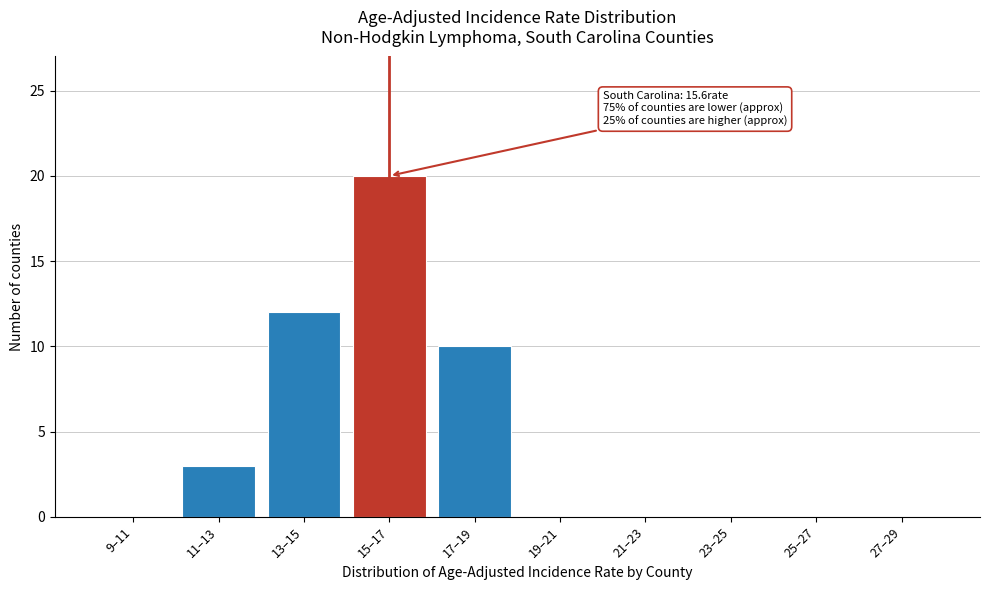

Reading right to left, what are all the values shown in this chart?

27–29=0	25–27=0	23–25=0	21–23=0	19–21=0	17–19=10	15–17=20	13–15=12	11–13=3	9–11=0